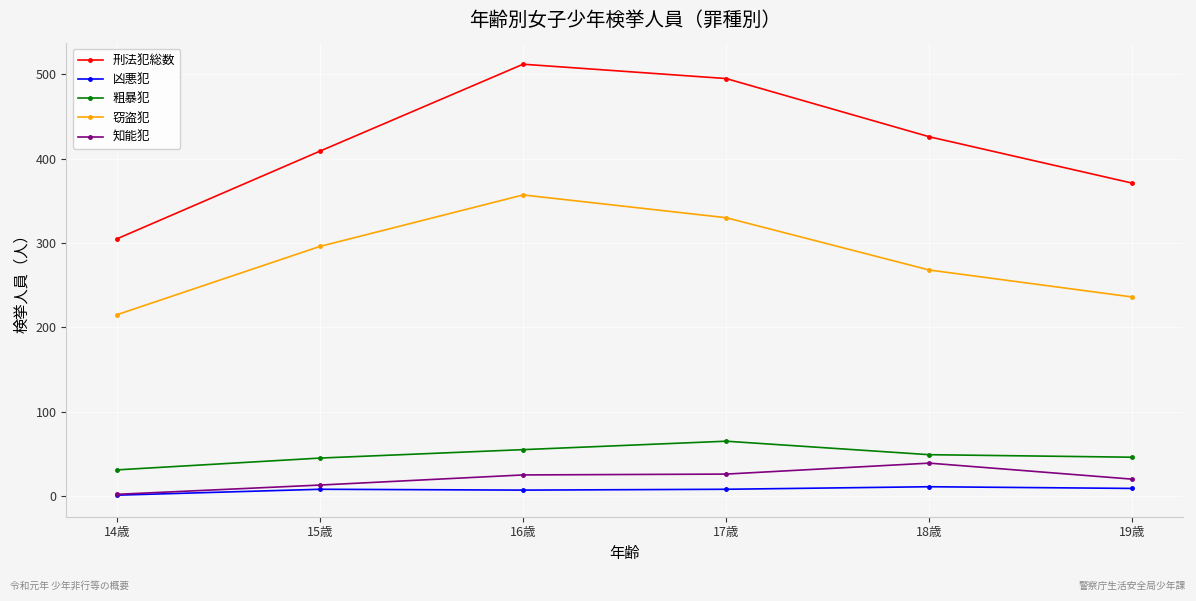

What is the label of the 2nd point from the left?

15歳